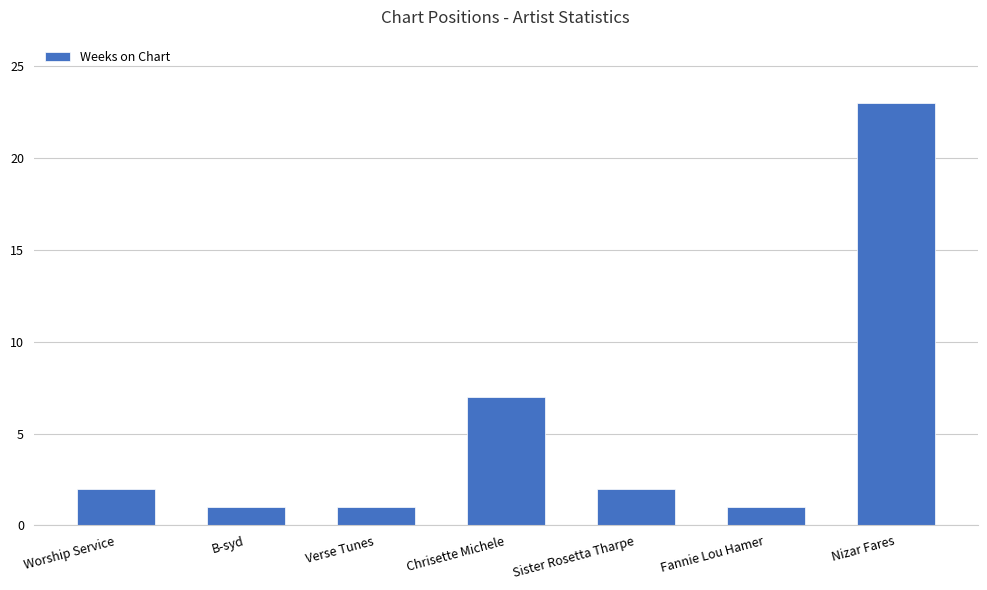

What is the greatest value displayed?

23